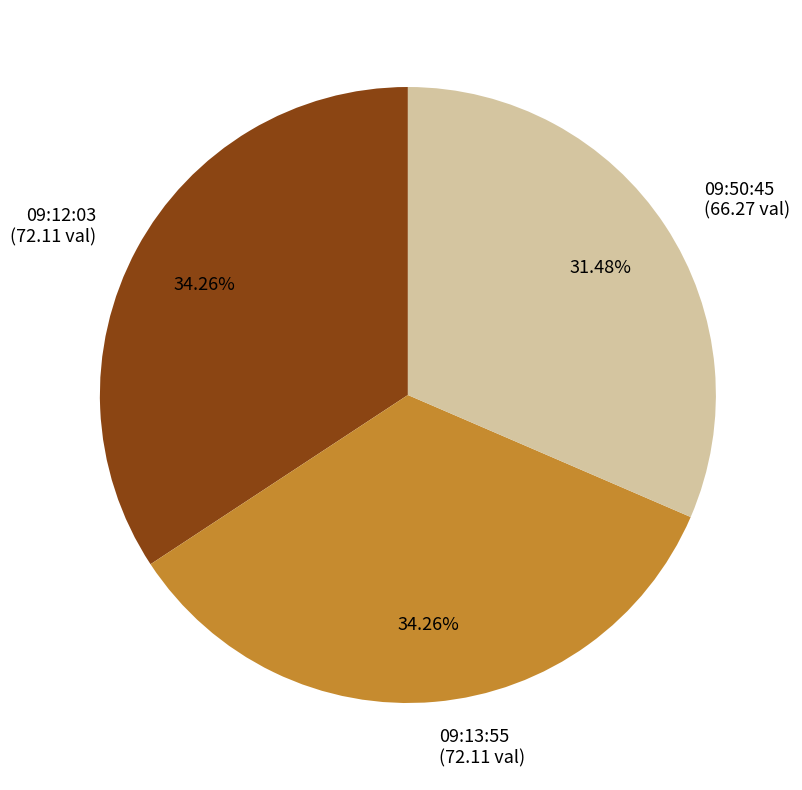

How many segments does this pie chart have?

3